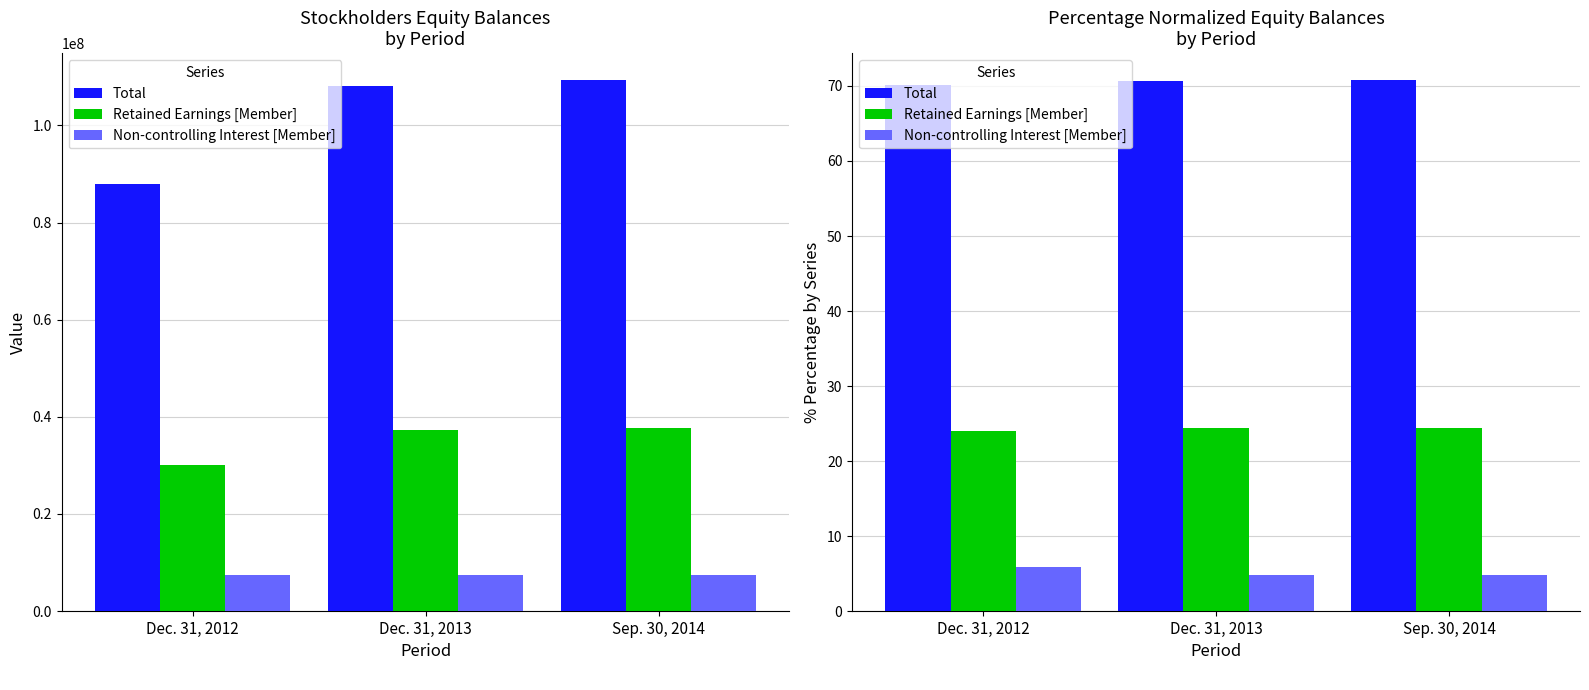

At which category does the chart reach its peak across all series?

Sep. 30, 2014